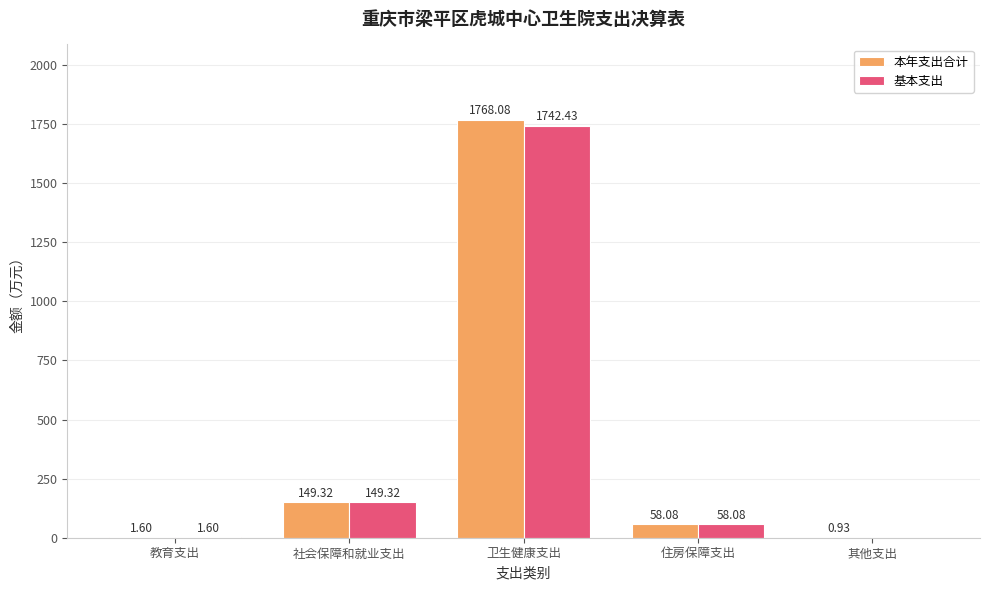

At which label does 基本支出 first exceed 58?

社会保障和就业支出